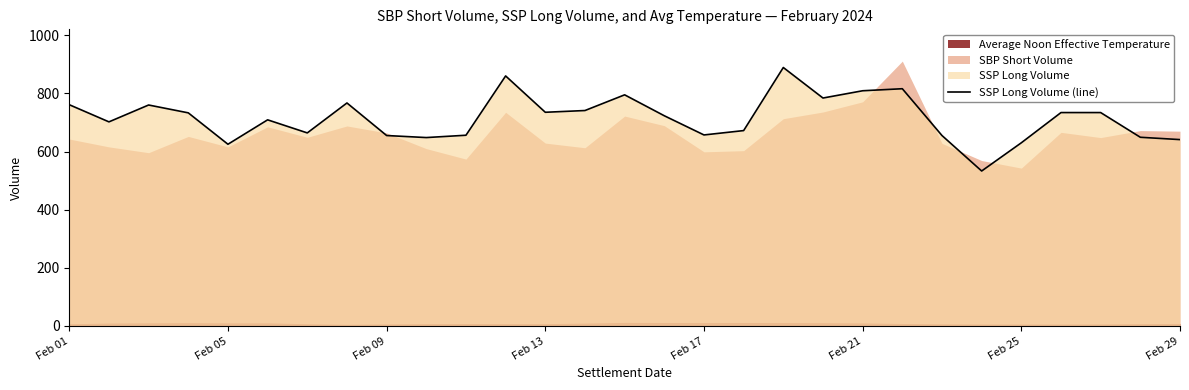

The value of SSP Long Volume (line) at Feb 25 is 630. True or false?

True